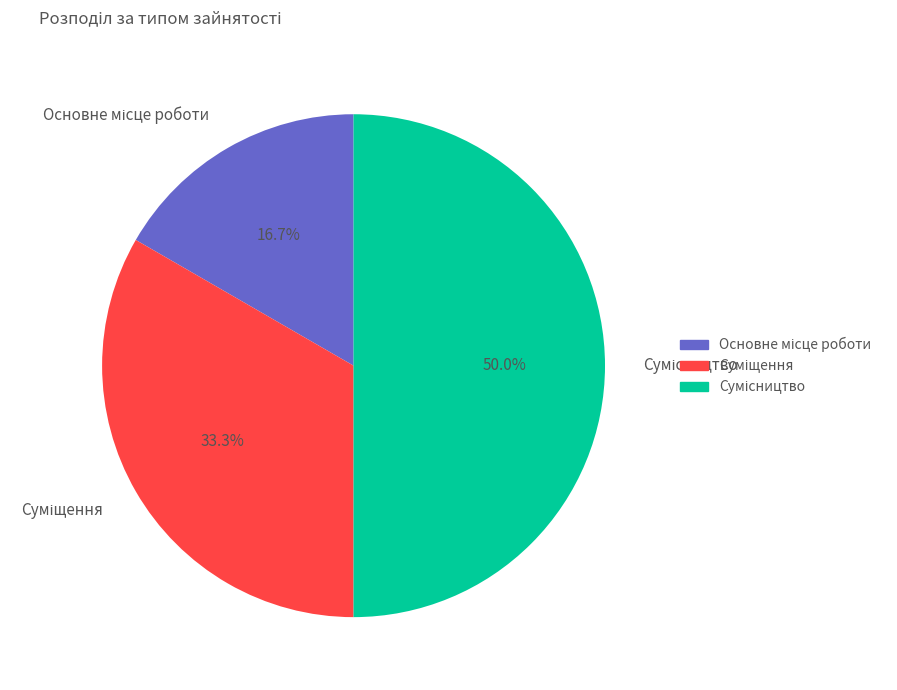

Rank the categories by value from highest to lowest.

Сумісництво, Суміщення, Основне місце роботи